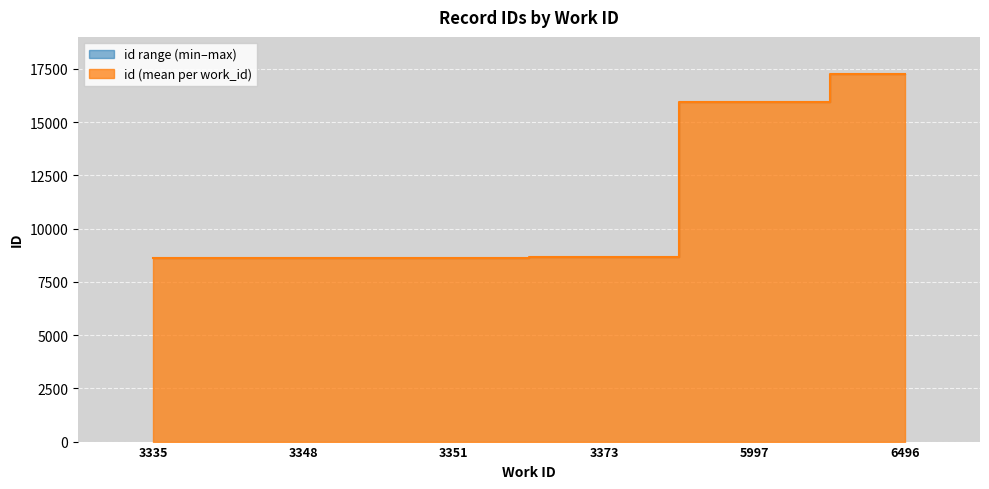

What is the sum of the values at 5997 and 3351?

24556